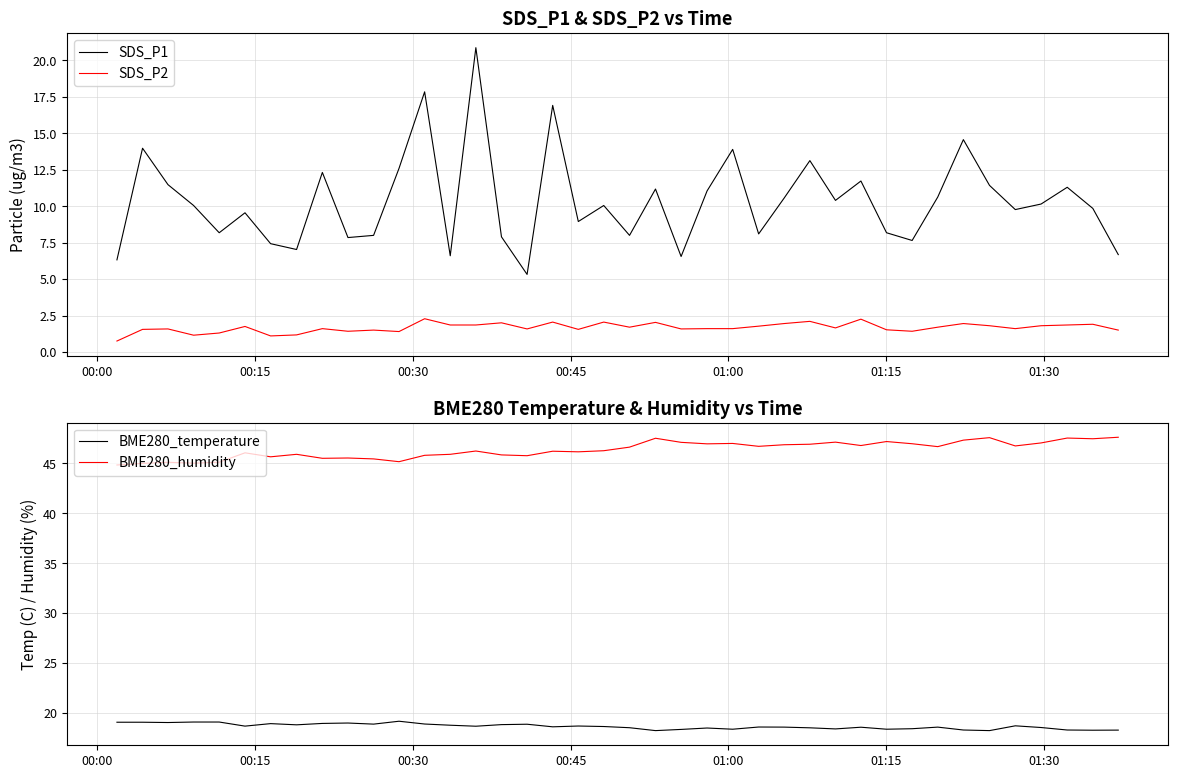

True or false: SDS_P2 and SDS_P1 intersect in this chart.

False